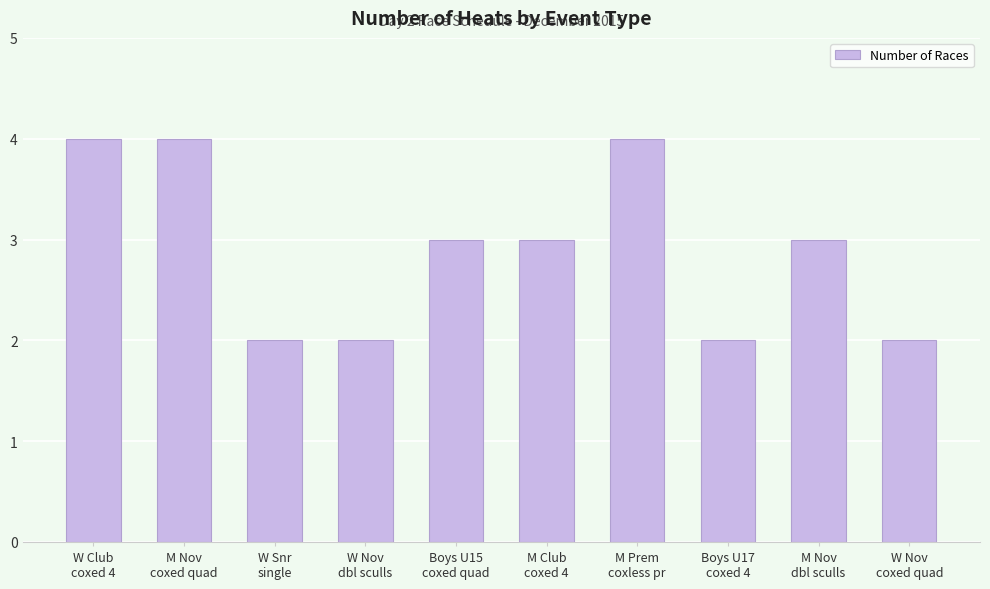

Are the bars grouped side by side (vs. stacked)?

No